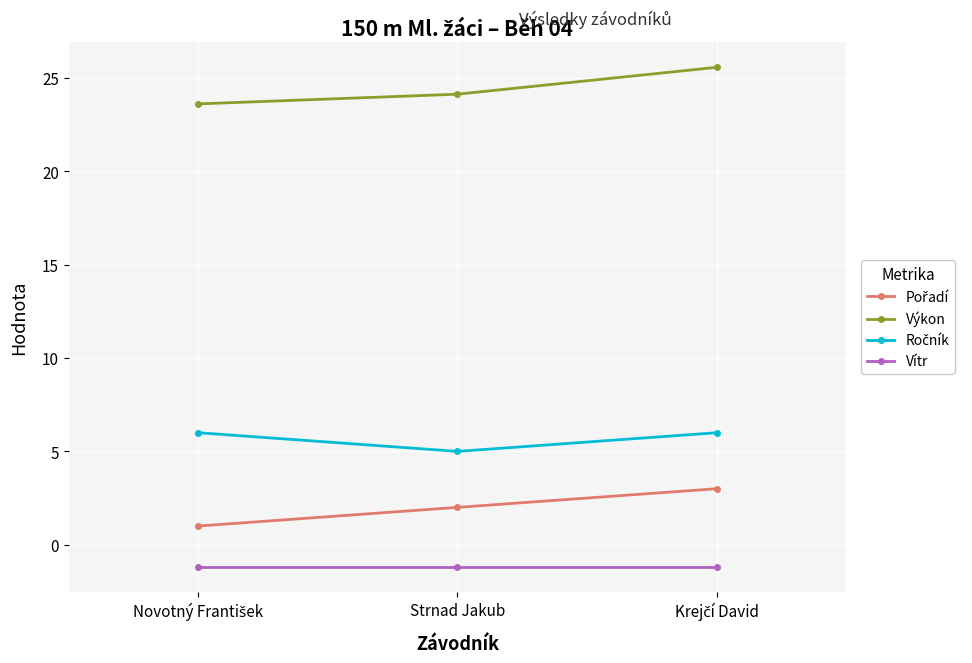

What is the difference between the highest and lowest values at Strnad Jakub?

25.3